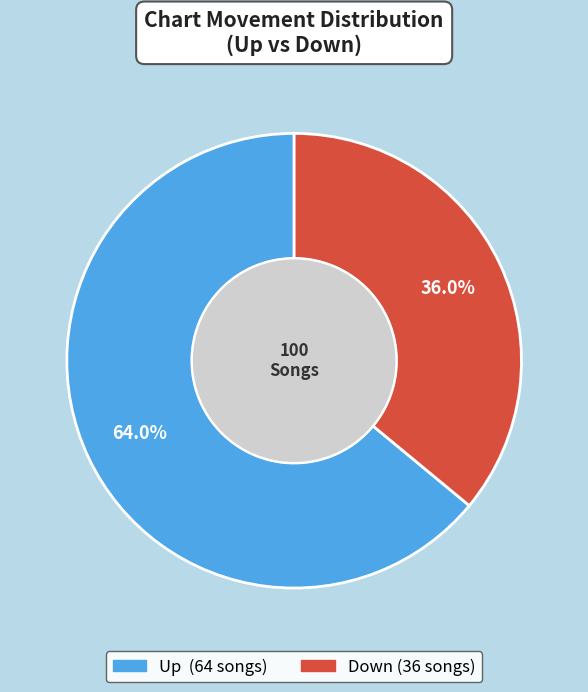

Is there any slice that represents more than half of the pie?

Yes